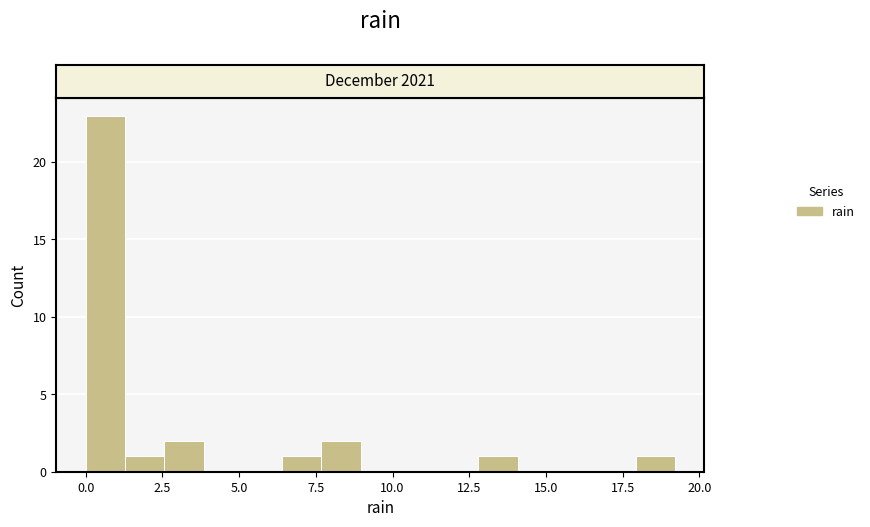

Read against the x-axis, roughly where is the centre of the tallest bar?

0.5